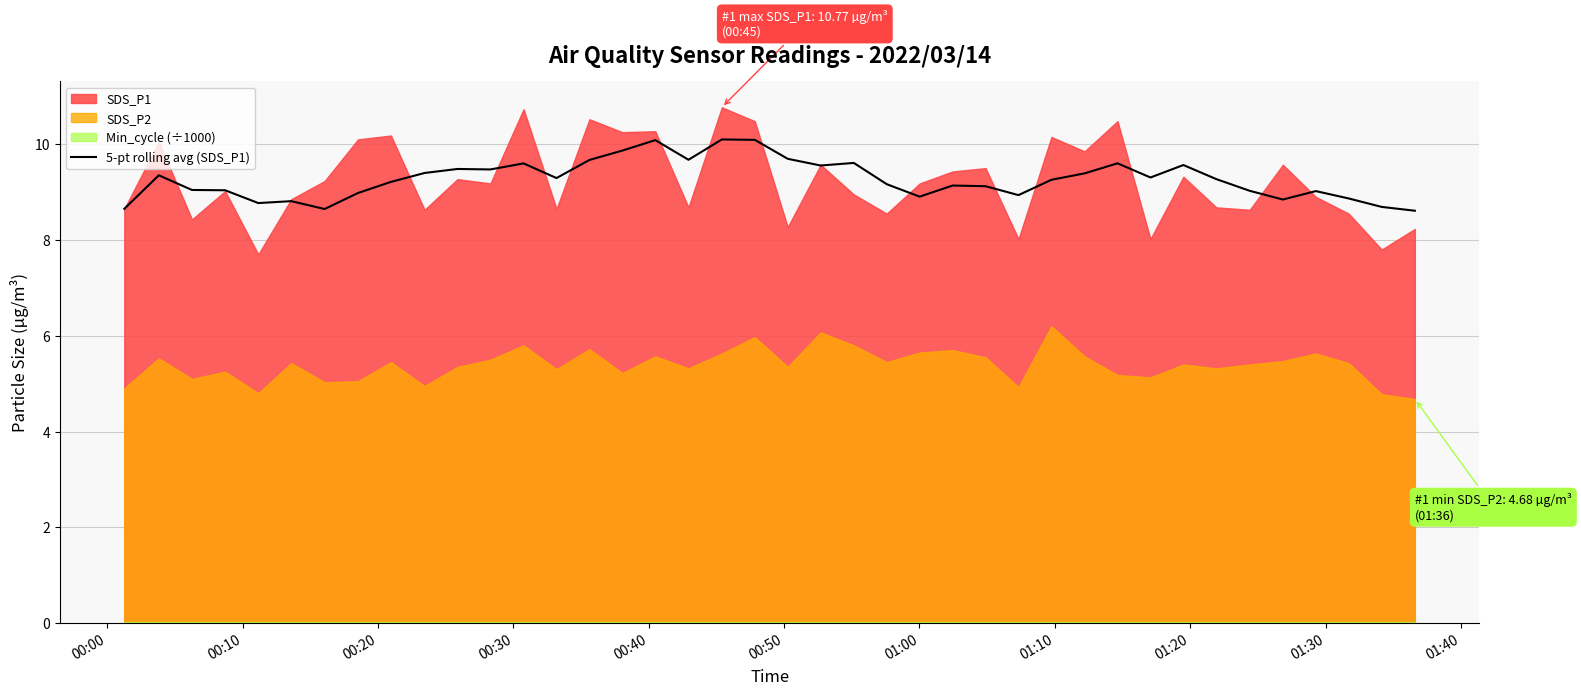

What is the lowest value of the 5-pt rolling avg (SDS_P1) series?

8.6